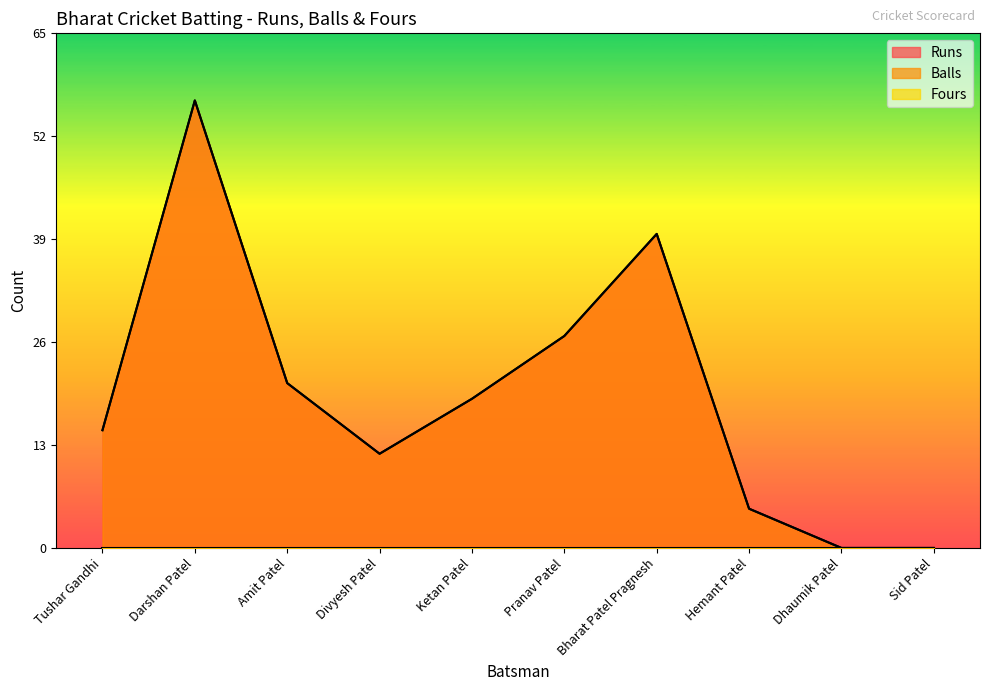

What is the label of the 10th point from the left?

Sid Patel